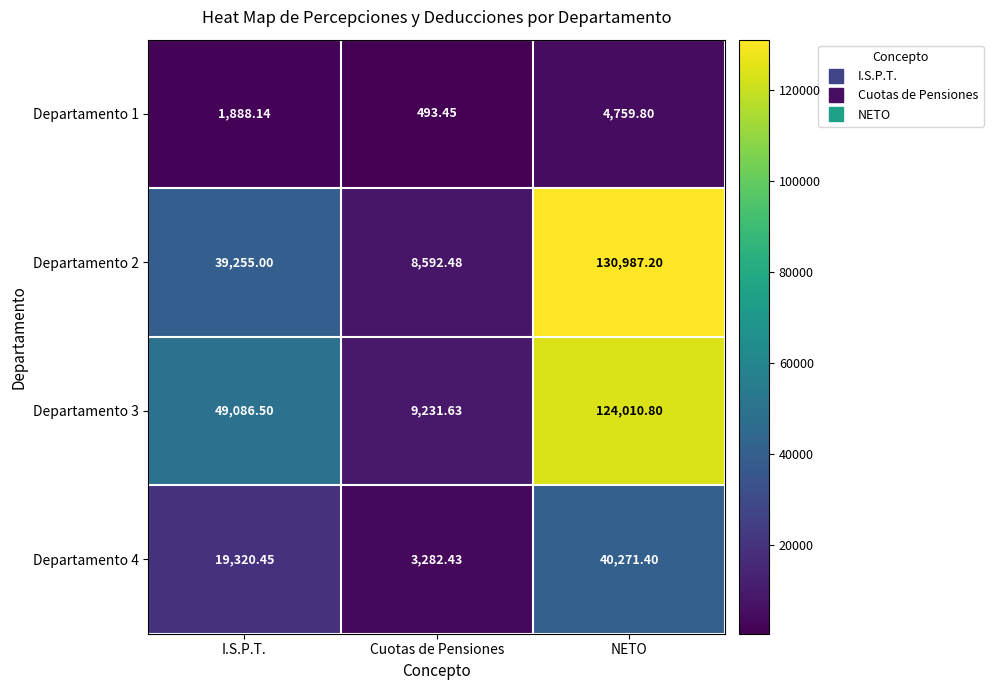

Between I.S.P.T. and Cuotas de Pensiones, which series saw the biggest shift?

Departamento 3